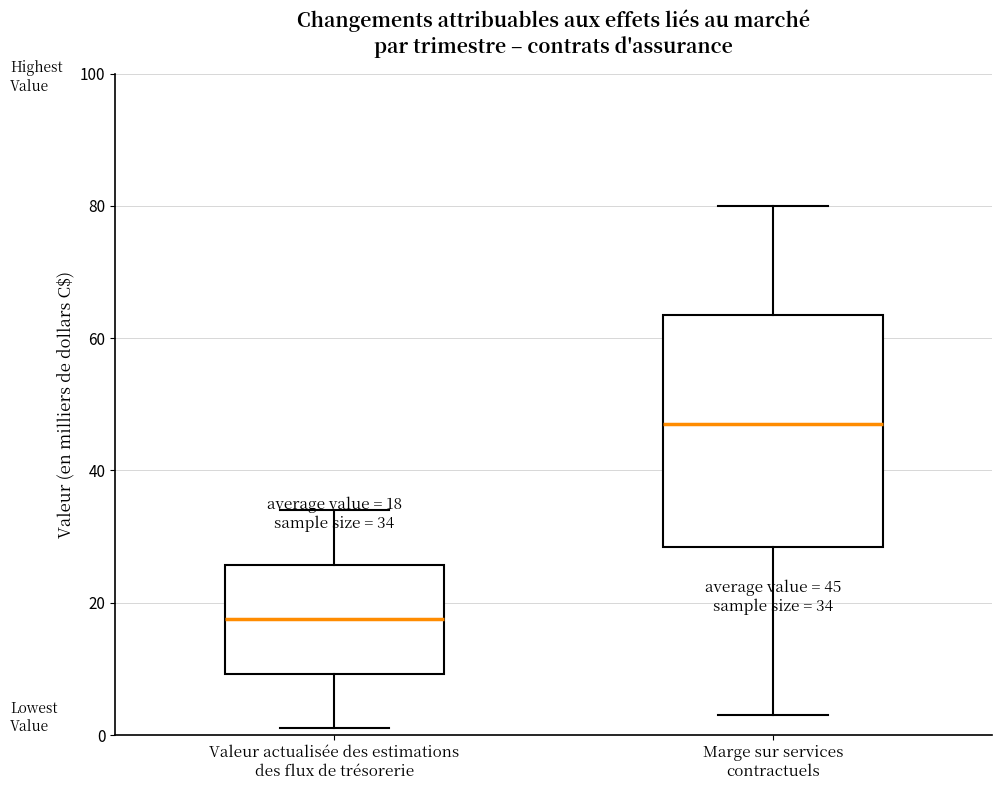

Which box's median line is the lowest?

Valeur actualisée des estimations des flux de trésorerie